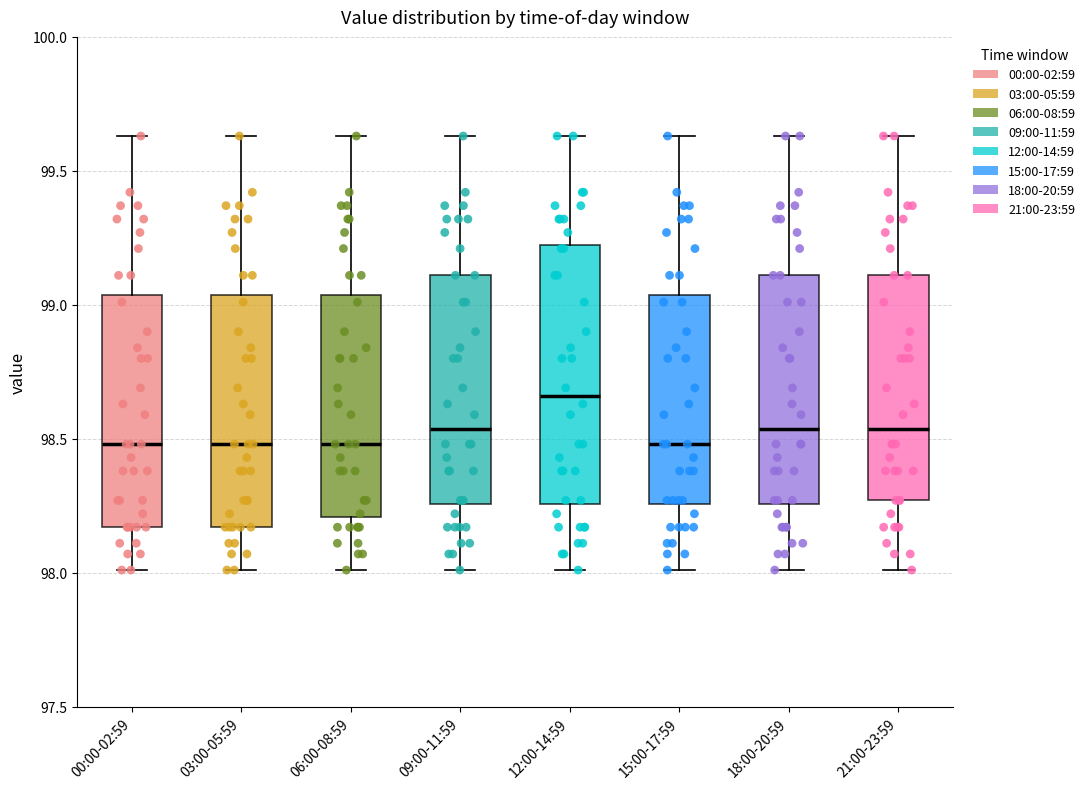

Reading left to right, transcribe this box plot: for each box, give where its median line is, the range the box spans, and where its two whiskers end, as read against the y-axis. The values are not printed on the chart, so give them approximately, as read against the axis.

00:00-02:59: median 98.50, box 98.15 to 99.05, whiskers 98.00 to 99.65
03:00-05:59: median 98.50, box 98.15 to 99.05, whiskers 98.00 to 99.65
06:00-08:59: median 98.50, box 98.20 to 99.05, whiskers 98.00 to 99.65
09:00-11:59: median 98.55, box 98.25 to 99.10, whiskers 98.00 to 99.65
12:00-14:59: median 98.65, box 98.25 to 99.25, whiskers 98.00 to 99.65
15:00-17:59: median 98.50, box 98.25 to 99.05, whiskers 98.00 to 99.65
18:00-20:59: median 98.55, box 98.25 to 99.10, whiskers 98.00 to 99.65
21:00-23:59: median 98.55, box 98.25 to 99.10, whiskers 98.00 to 99.65